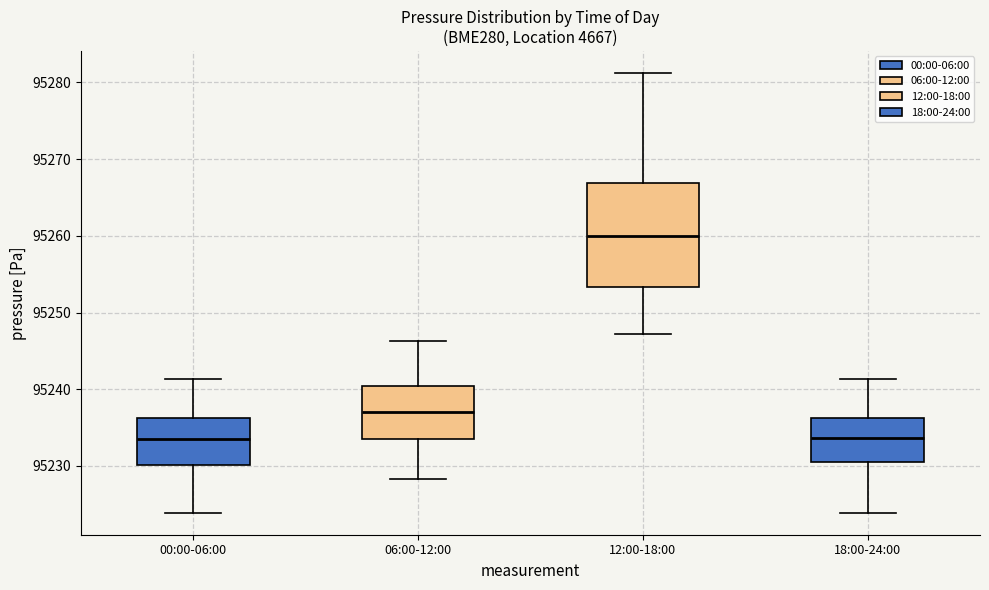

Reading left to right, read every box against the y-axis: the position of its median line, the range the box covers, and the ends of its whiskers. The values are not printed on the chart, so give them approximately, as read against the axis.

00:00-06:00: median 95234, box 95230 to 95236, whiskers 95224 to 95241
06:00-12:00: median 95237, box 95233 to 95240, whiskers 95228 to 95246
12:00-18:00: median 95260, box 95253 to 95267, whiskers 95247 to 95281
18:00-24:00: median 95234, box 95230 to 95236, whiskers 95224 to 95241